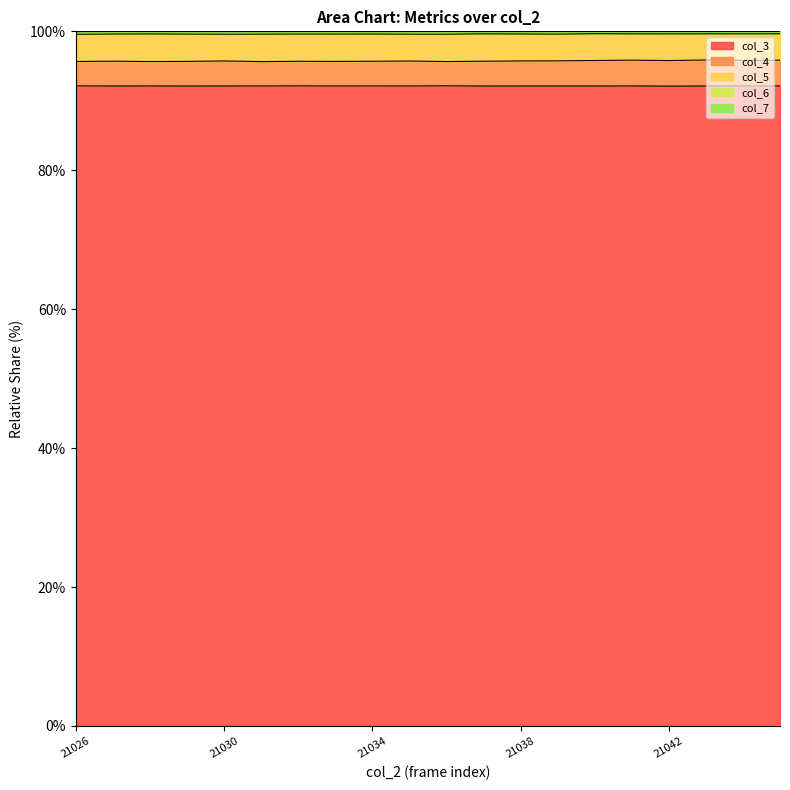

In col_7, how many points are higher than both neighbors (excluding endpoints)?

6